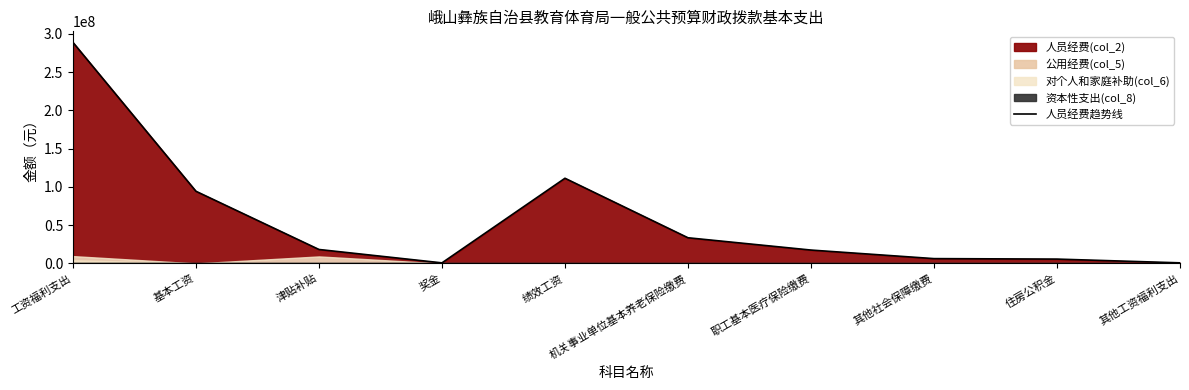

List the labels in order of value, largest first.

工资福利支出, 绩效工资, 基本工资, 机关事业单位基本养老保险缴费, 津贴补贴, 职工基本医疗保险缴费, 其他社会保障缴费, 住房公积金, 其他工资福利支出, 奖金